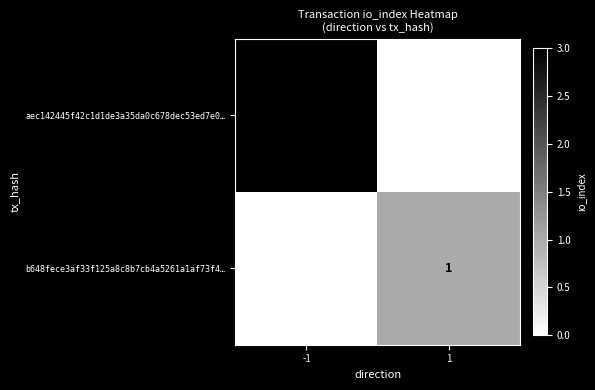

At how many categories does at least one series exceed 0?

2